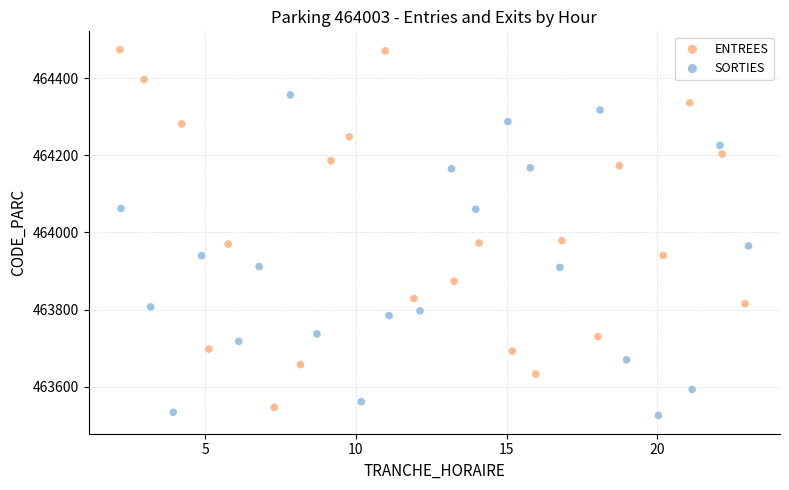

Which series reaches the maximum Y coordinate?

ENTREES